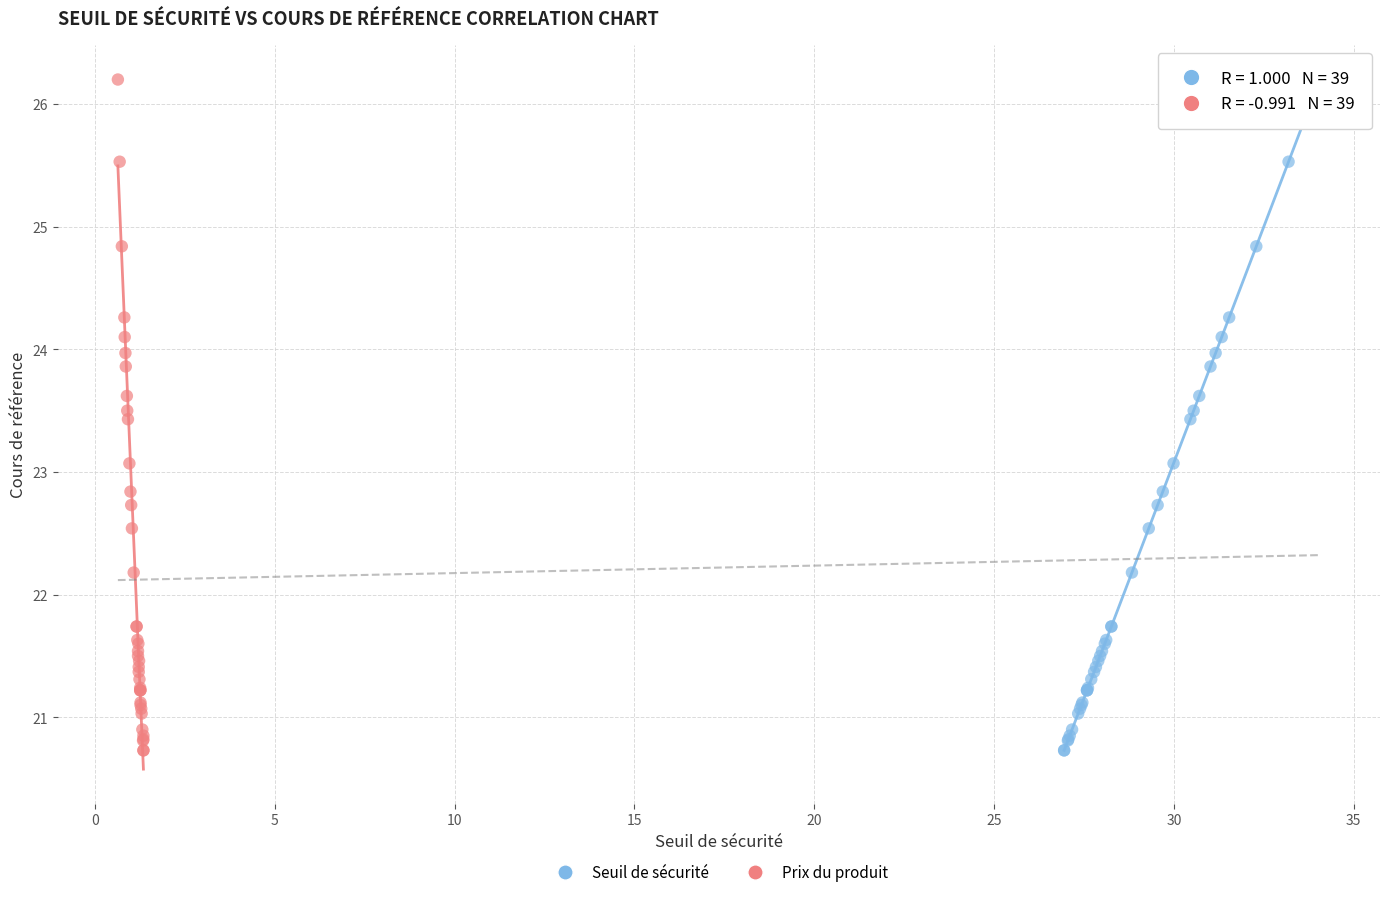

What are all the series names shown in the legend?

Seuil de sécurité, Prix du produit